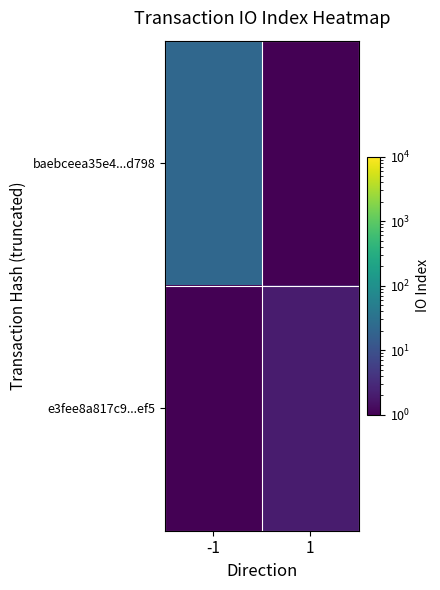

At which category does the chart reach its peak across all series?

-1